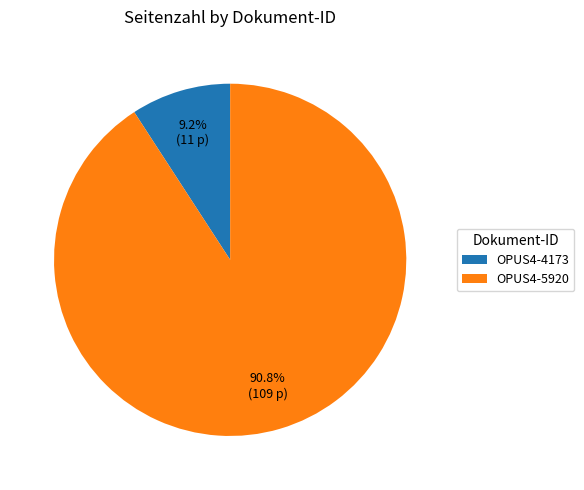

How many segments does this pie chart have?

2